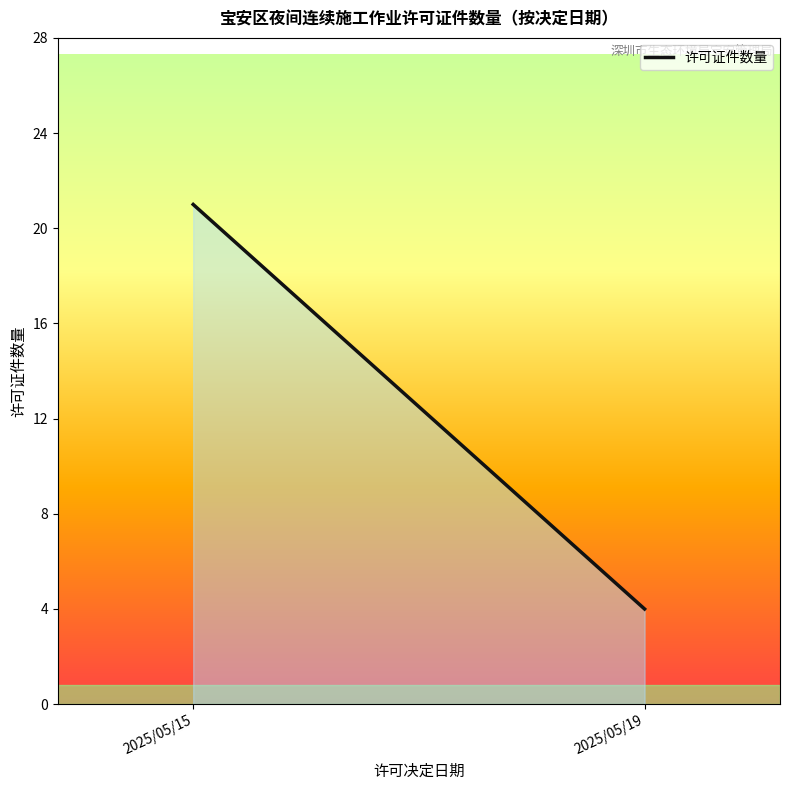

What is the change in value from 2025/05/15 to 2025/05/19?

-17